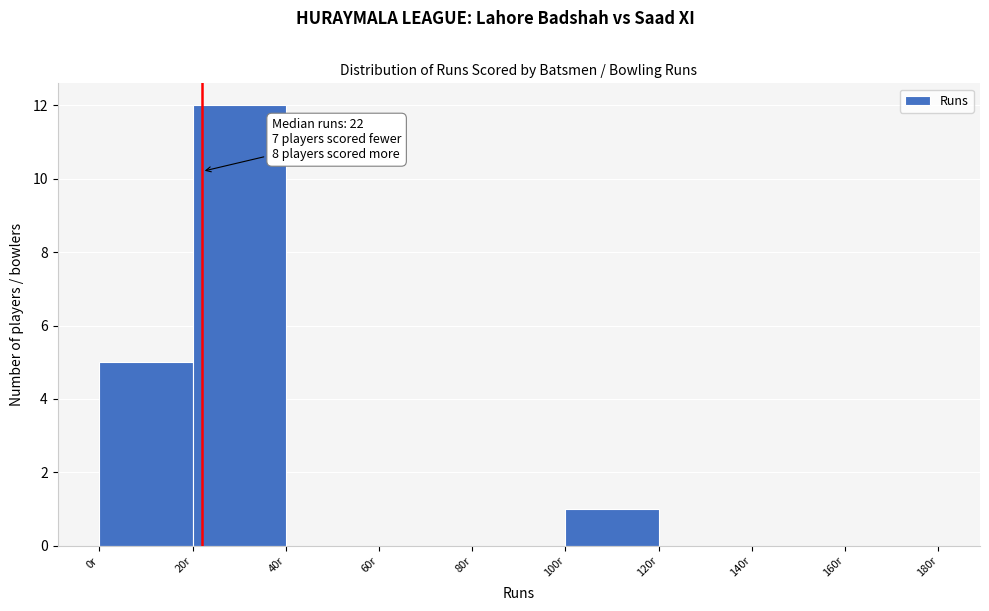

Over which range of the x-axis is the bar tallest?

20 to 40